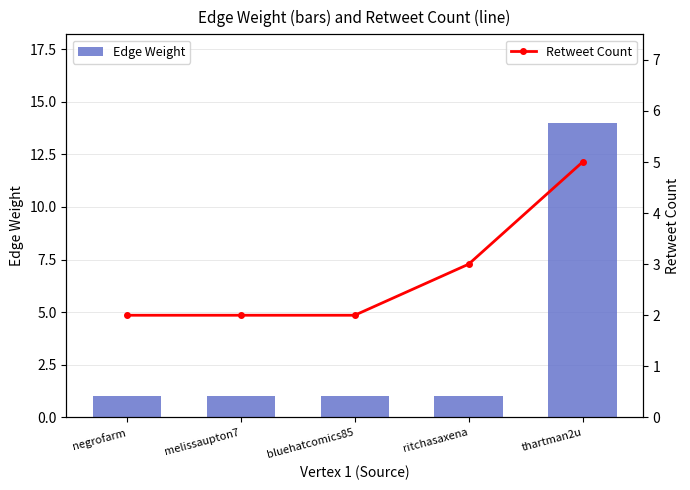

What is the highest value of the Edge Weight series?

14